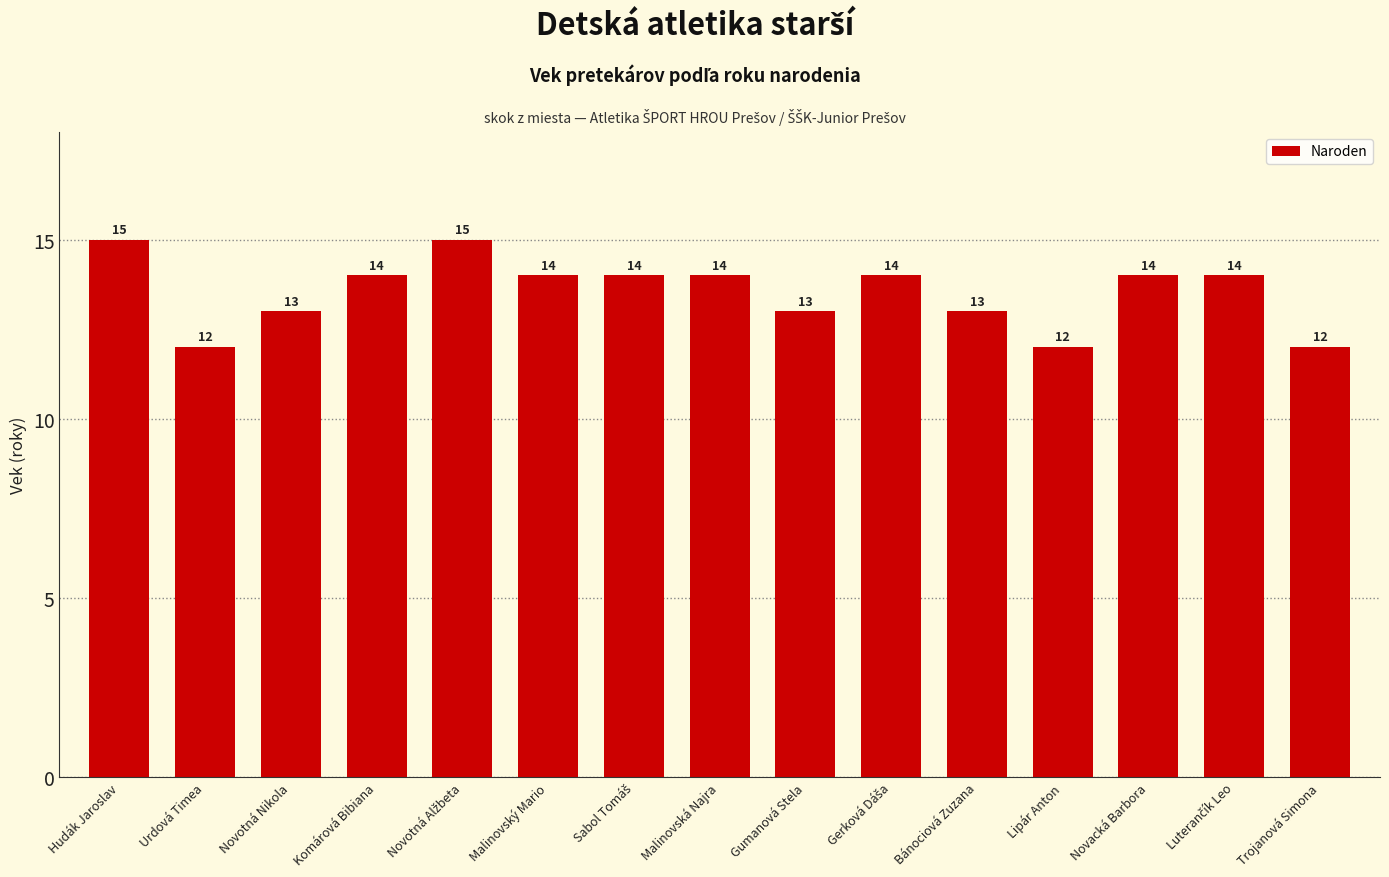

What is the sum of the values at Hudák Jaroslav and Novotná Nikola?

28